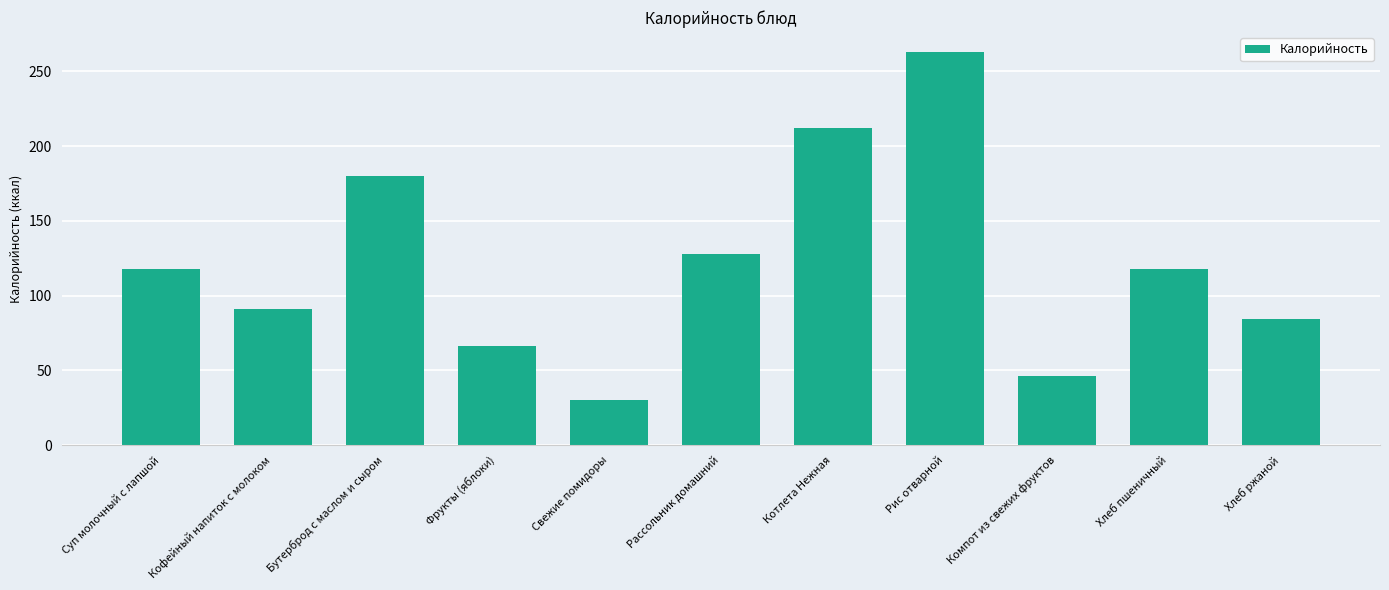

Where is the data nearest to the value 146?

Рассольник домашний